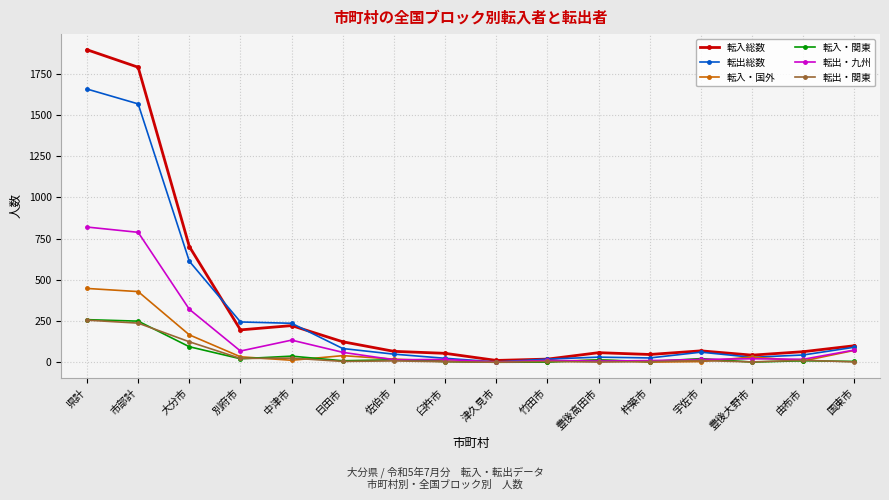

In 転入総数, how many points are higher than both neighbors (excluding endpoints)?

3